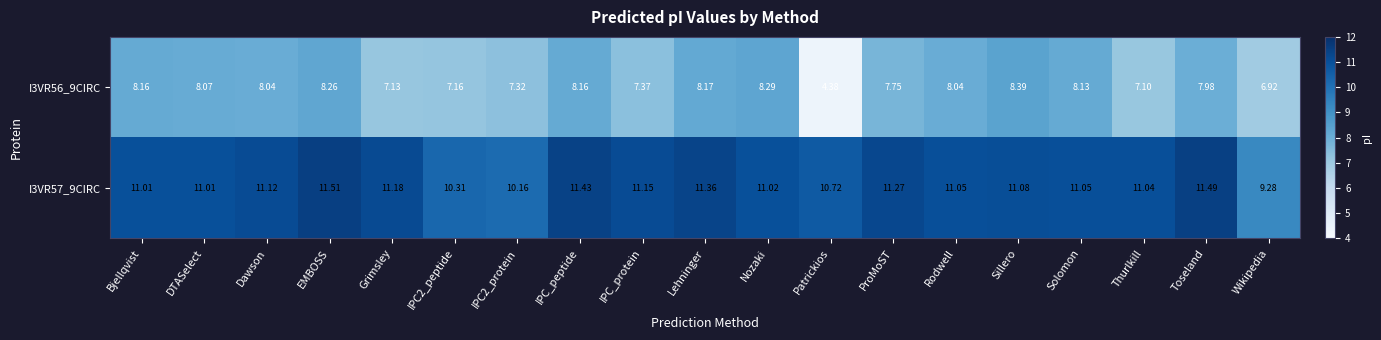

Where does the I3VR57_9CIRC series first go above 11?

Bjellqvist